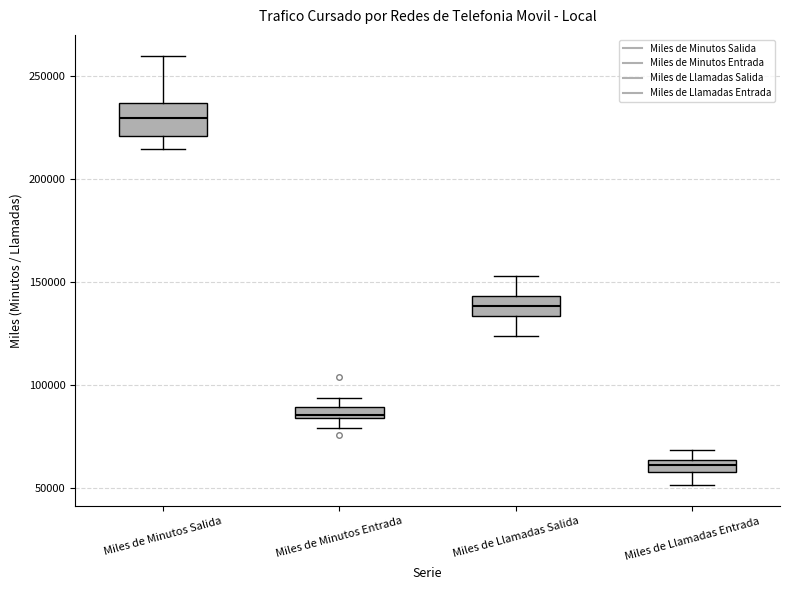

Comparing the boxes themselves (not the whiskers), which one is the tallest?

Miles de Minutos Salida